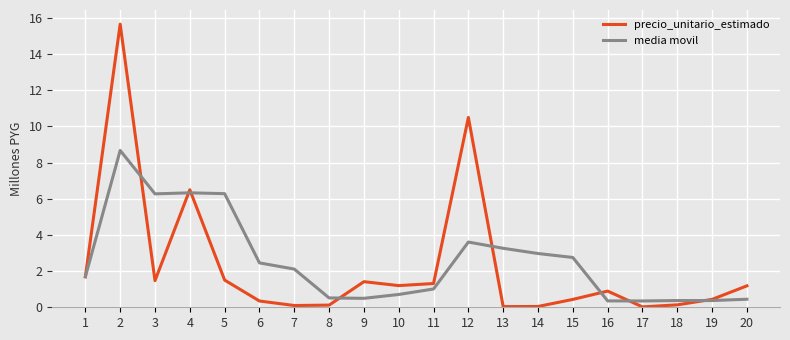

What is the approximate value of media movil at 4?

6.3